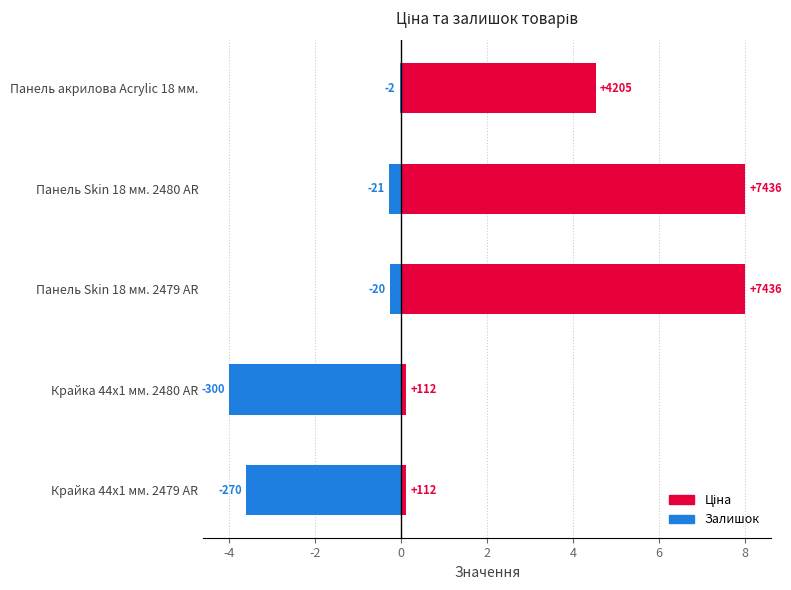

What is the value of the Ціна bar at the 1st from the left?

0.1